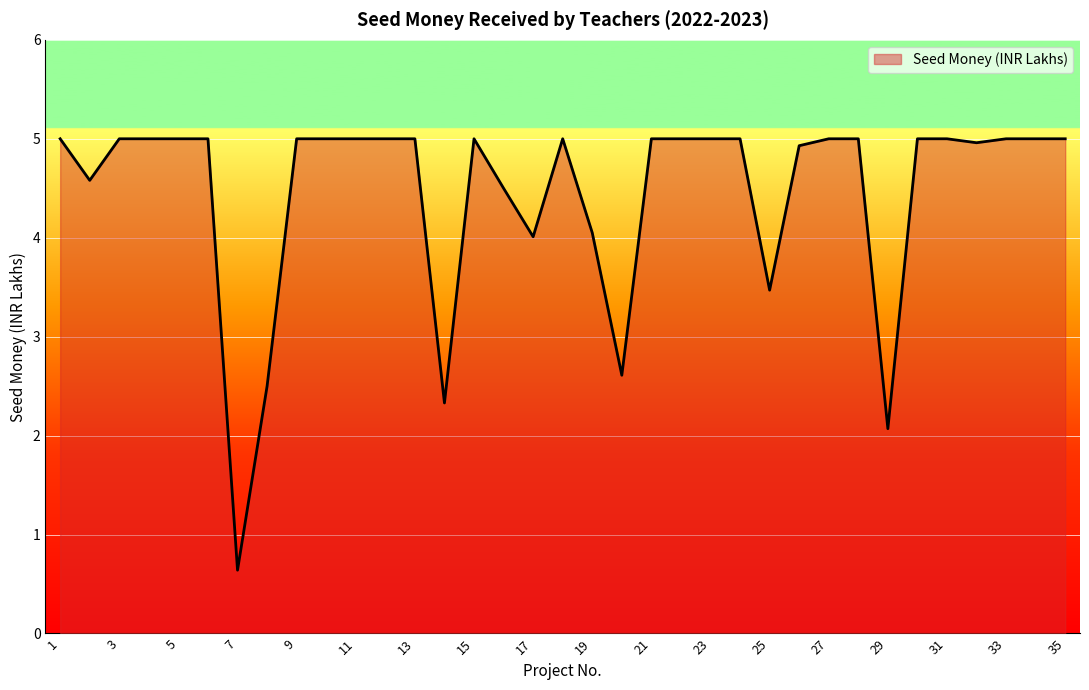

What is the greatest value displayed?

5.0